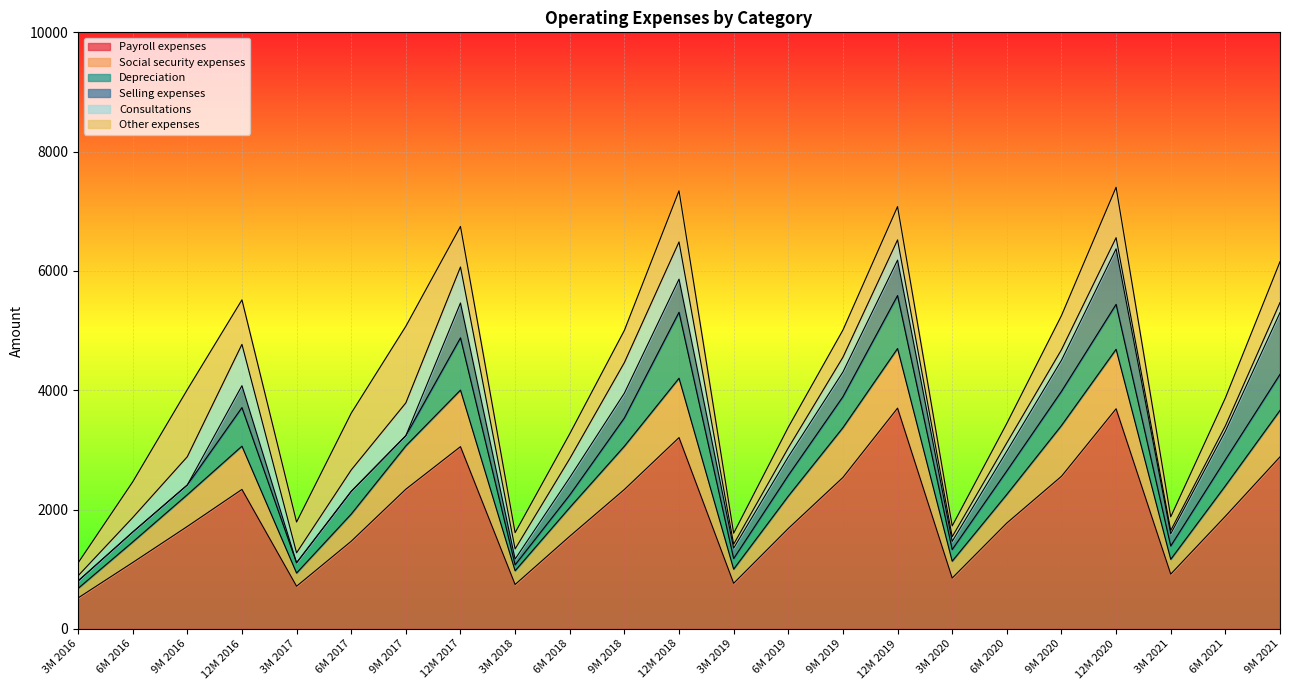

How many lines are shown in the chart?

6